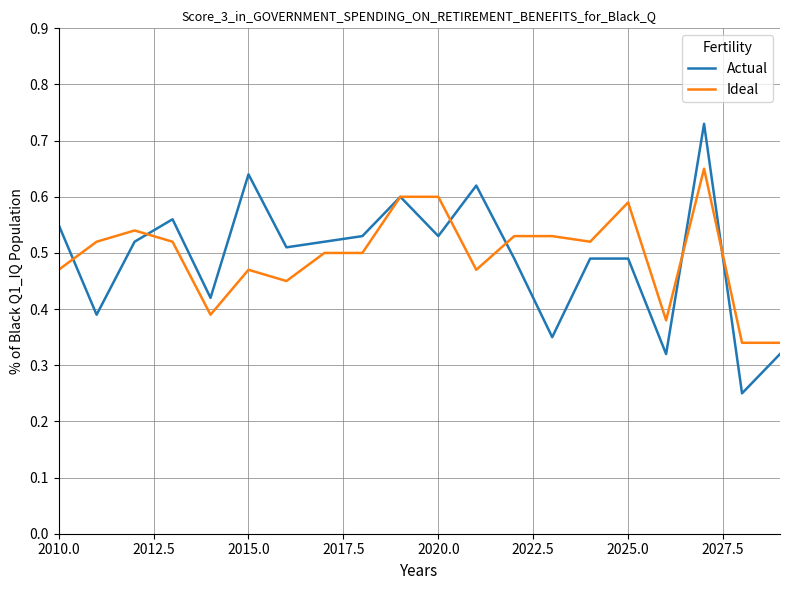

List the series in order of their peak value, highest first.

Actual, Ideal